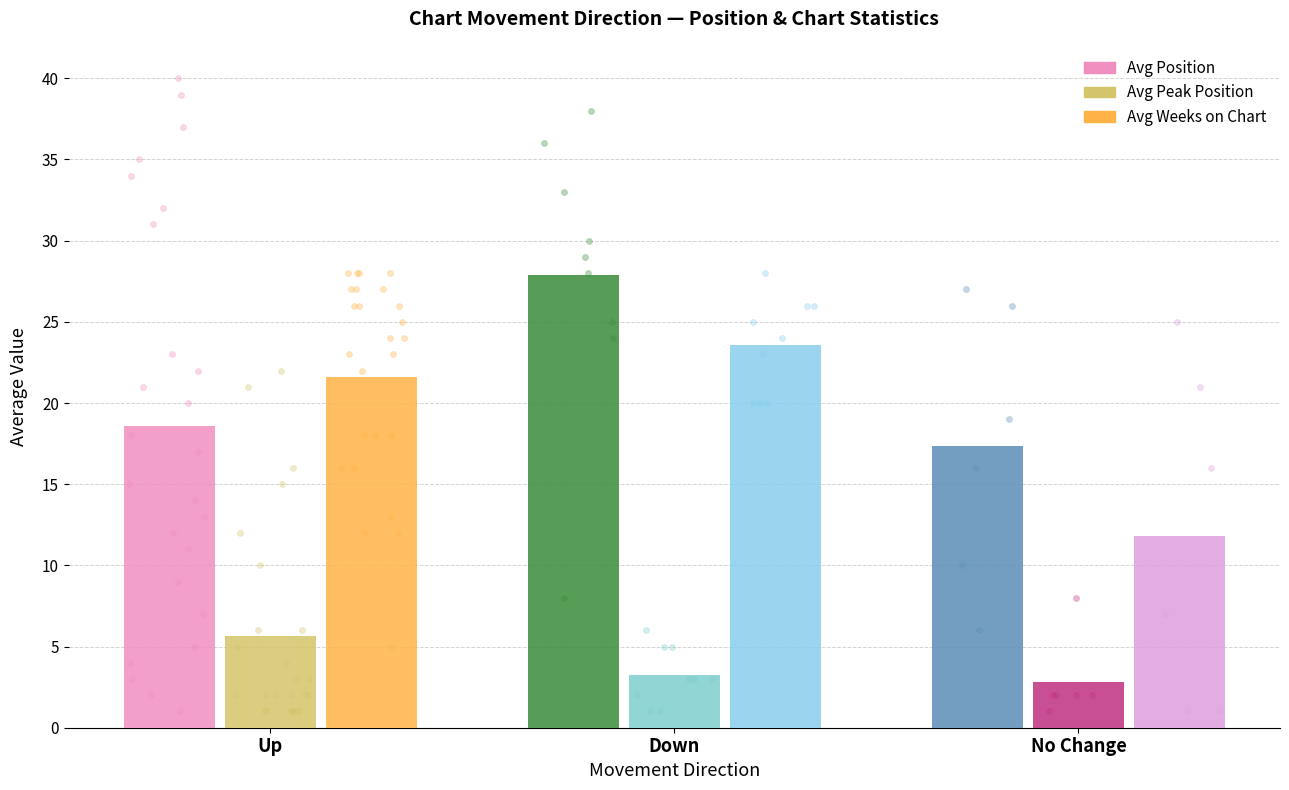

Which series contains the lowest Y value?

Avg Peak Position